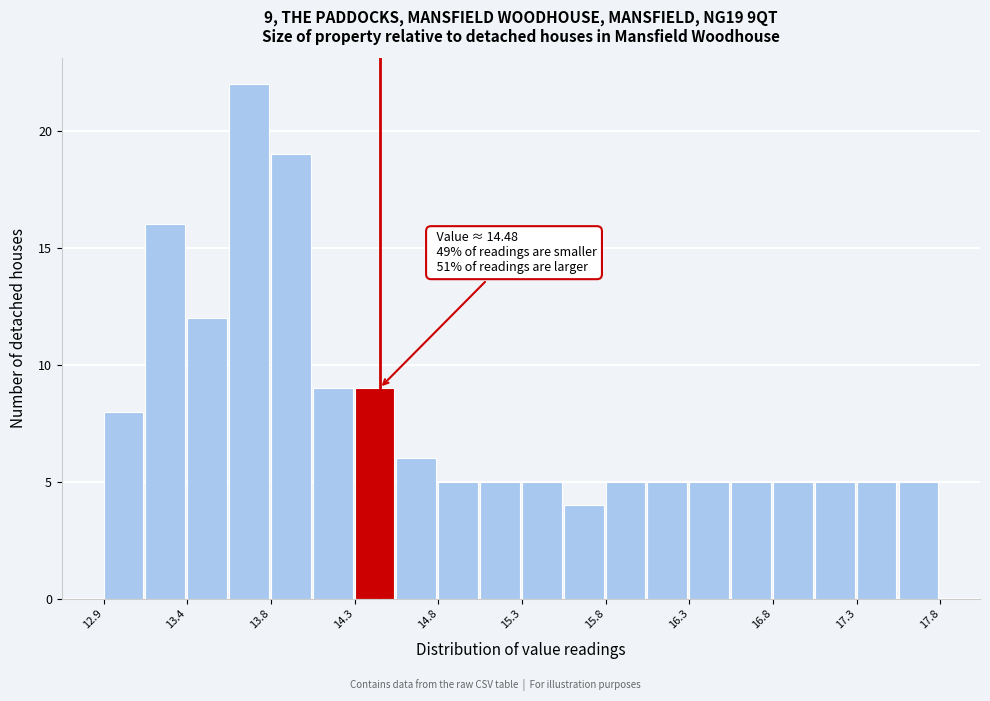

Which range on the x-axis has the tallest bar?

13.60 to 13.85